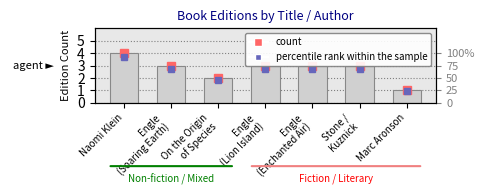

At which category does the chart reach its peak across all series?

Naomi Klein